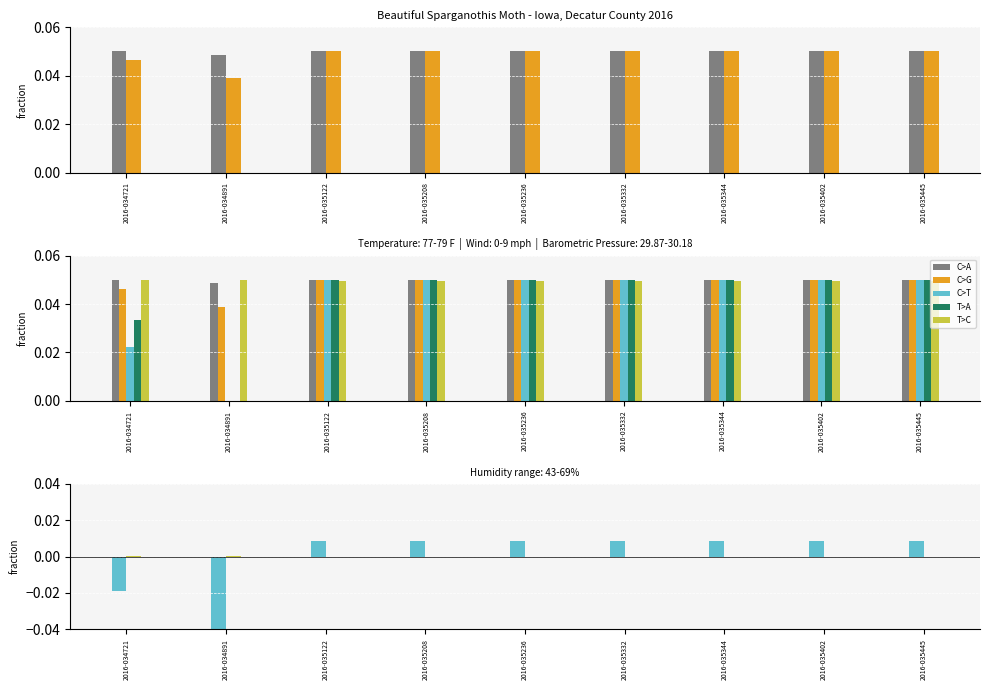

Count the Wind values in the range 0 to 1.

9